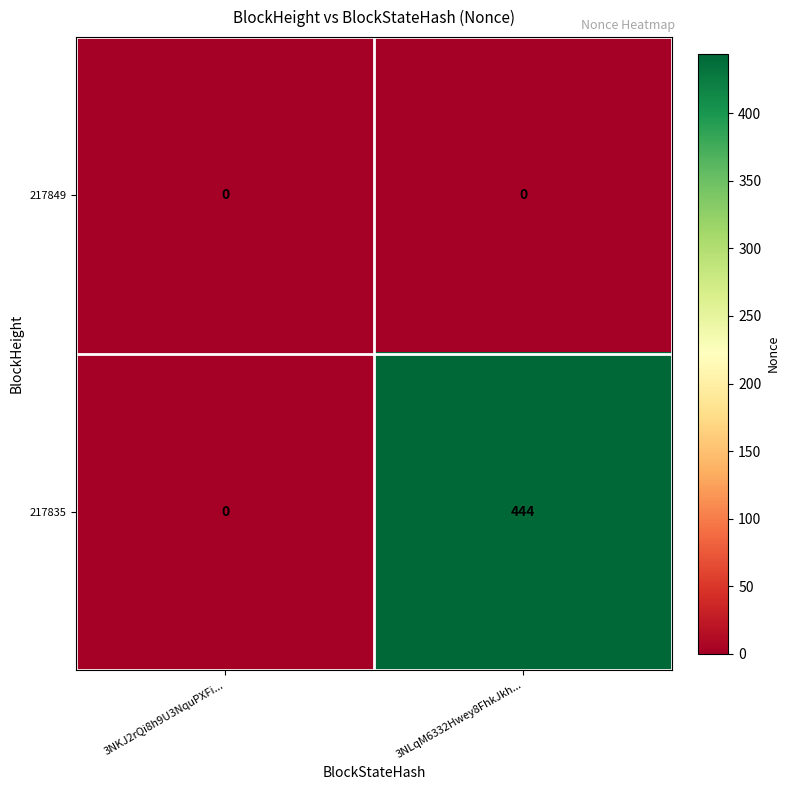

The value of 217835 at 3NKJ2rQi8h9U3NquPXFi... is 301. True or false?

False